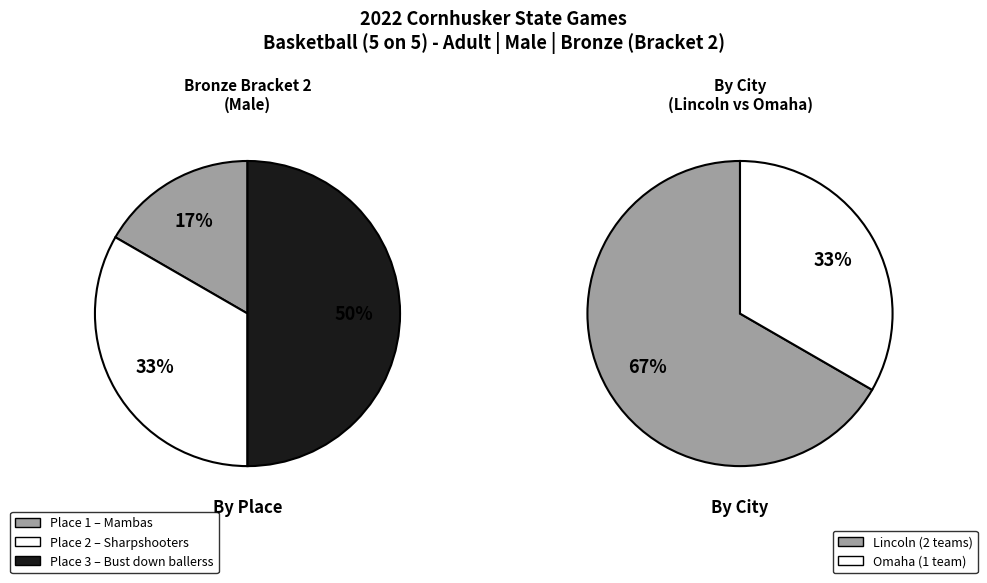

Rank the categories by Place 3 value from lowest to highest.

1, 2, 3